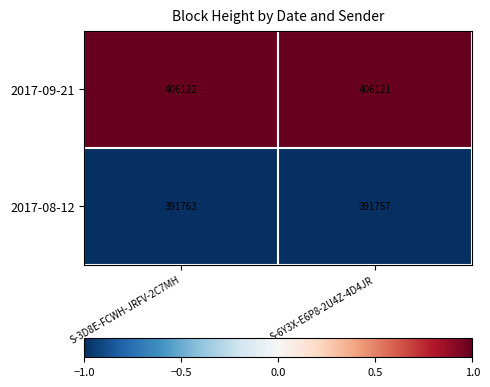

What is the spread (max minus min) of values at S-6Y3X-E6P8-2U4Z-4D4JR?

14364